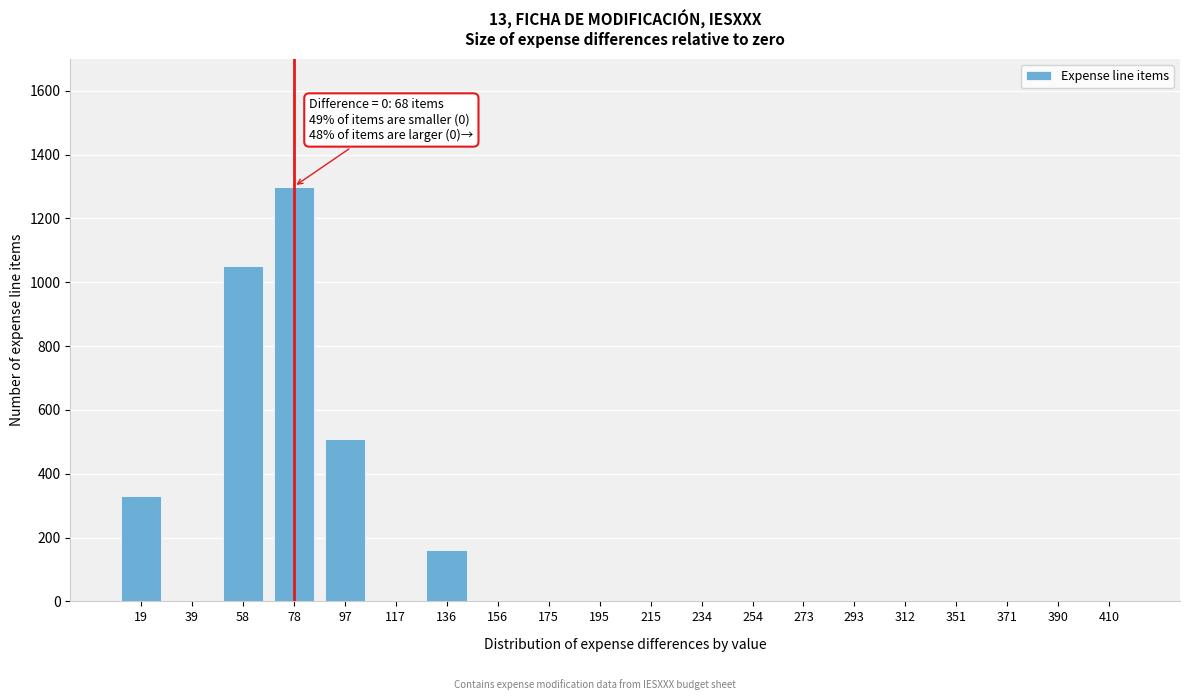

Reading left to right, list all the values displayed in this chart.

19=330	39=0	58=1050	78=1300	97=510	117=0	136=160	156=0	175=0	195=0	215=0	234=0	254=0	273=0	293=0	312=0	351=0	371=0	390=0	410=0